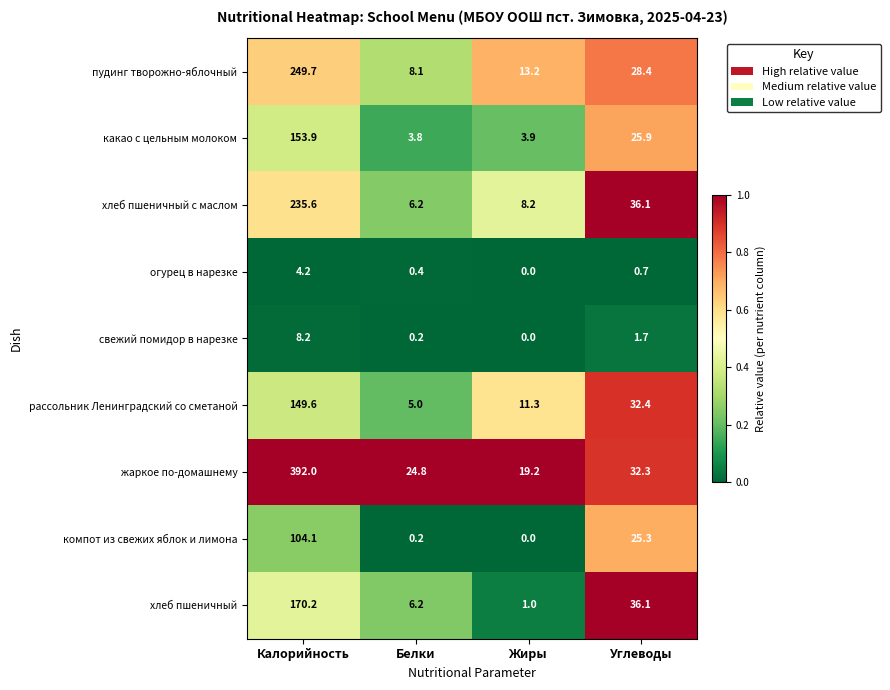

What is the average value of the хлеб пшеничный series?

53.4